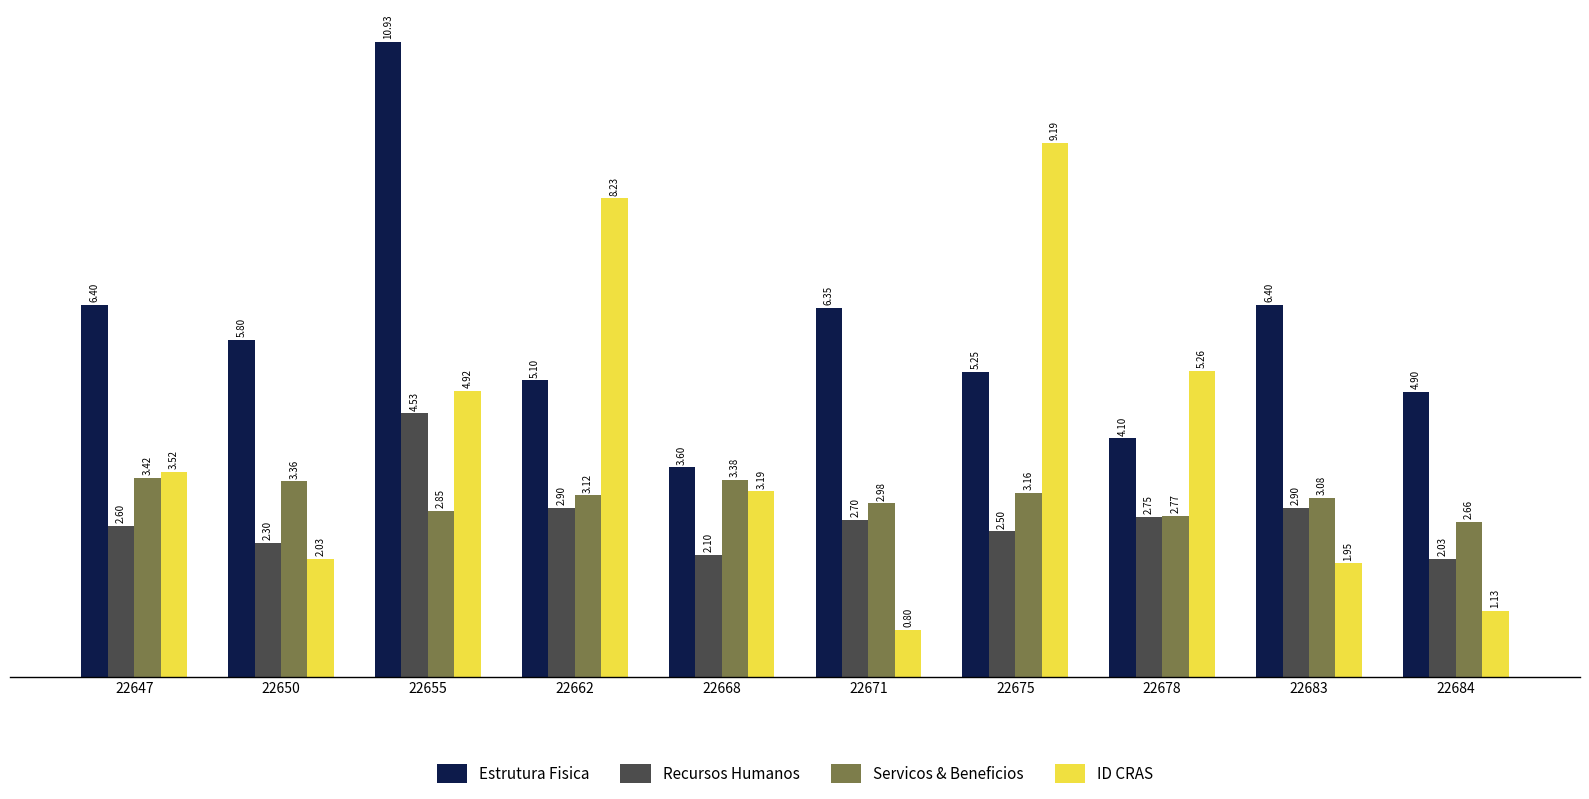

Rank the series at 22678 from highest to lowest value.

ID CRAS, Estrutura Fisica, Servicos & Beneficios, Recursos Humanos